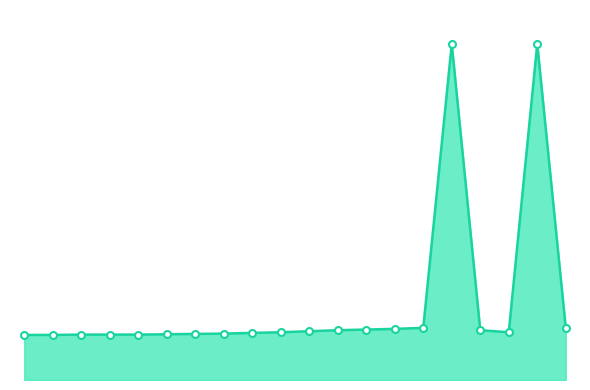

Reading left to right, transcribe all the data shown in this chart.

13.4	13.4	13.5	13.5	13.5	13.6	13.7	13.8	14.0	14.2	14.5	14.8	15.0	15.2	15.5	99.9	14.8	14.2	99.9	15.5